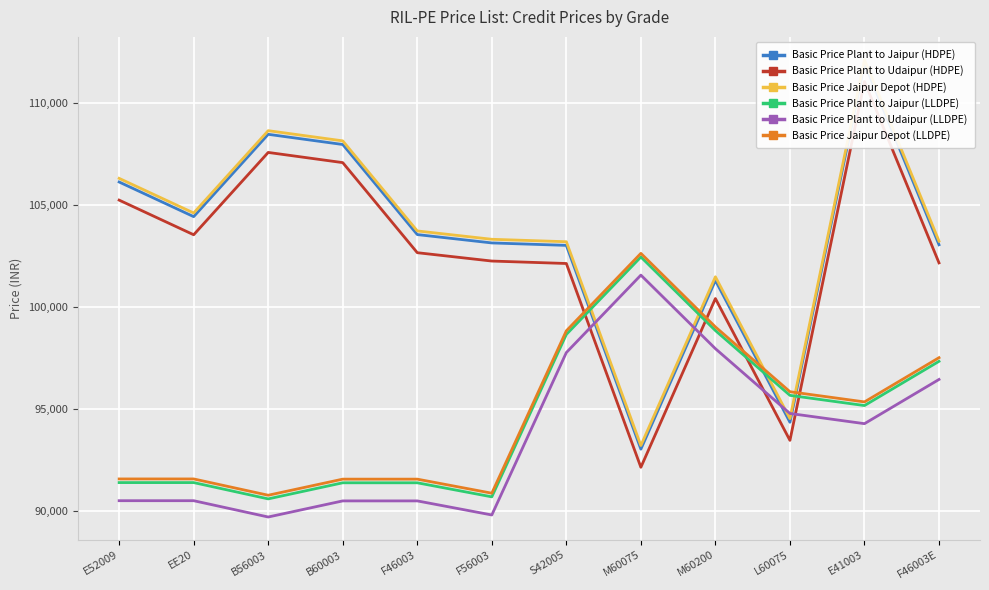

In Basic Price Plant to Udaipur (LLDPE), how many points are higher than both neighbors (excluding endpoints)?

1